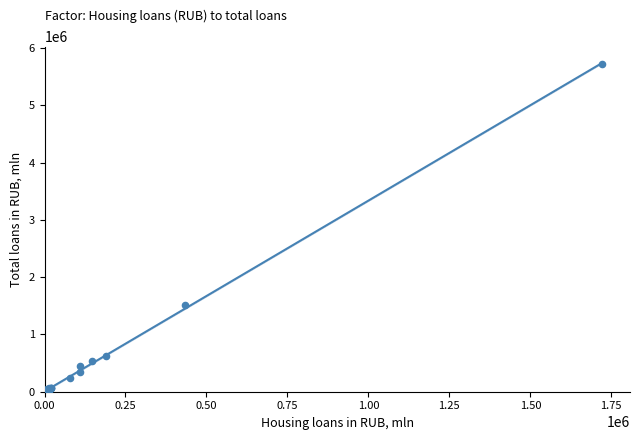

What Y value in the scatter plot is closest to 2868889?

1509835